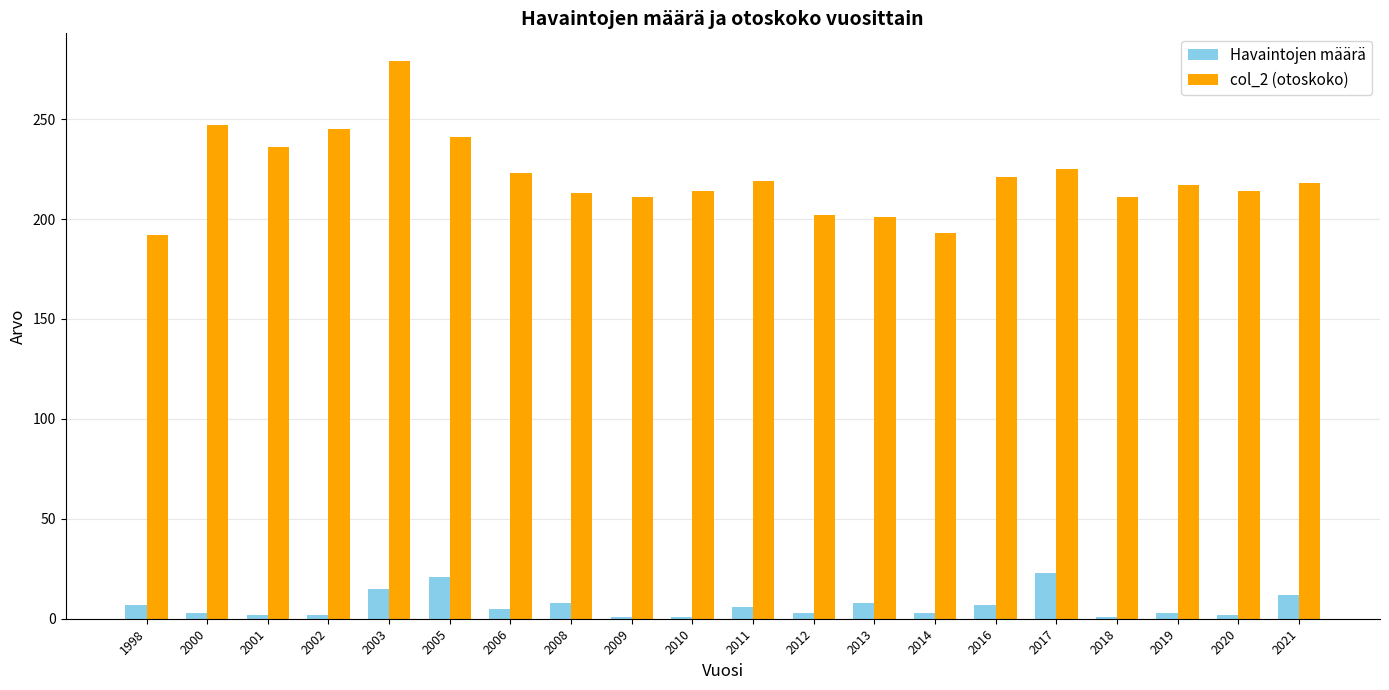

Is the value of Havaintojen määrä at 2003 greater than the value of col_2 (otoskoko) at 2010?

No